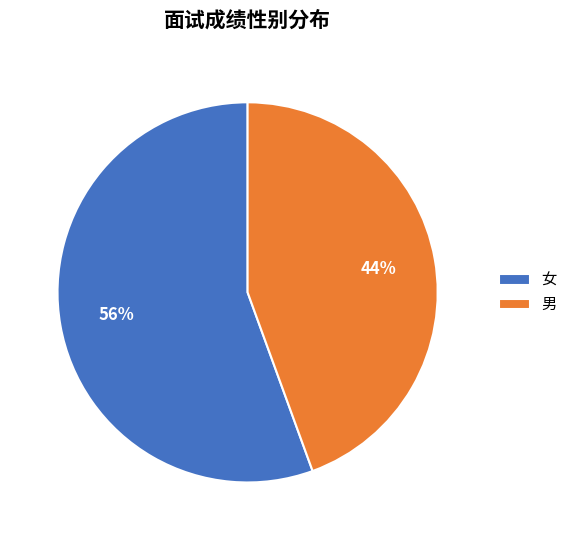

What percentage is the 女 slice, to the nearest percent?

56%